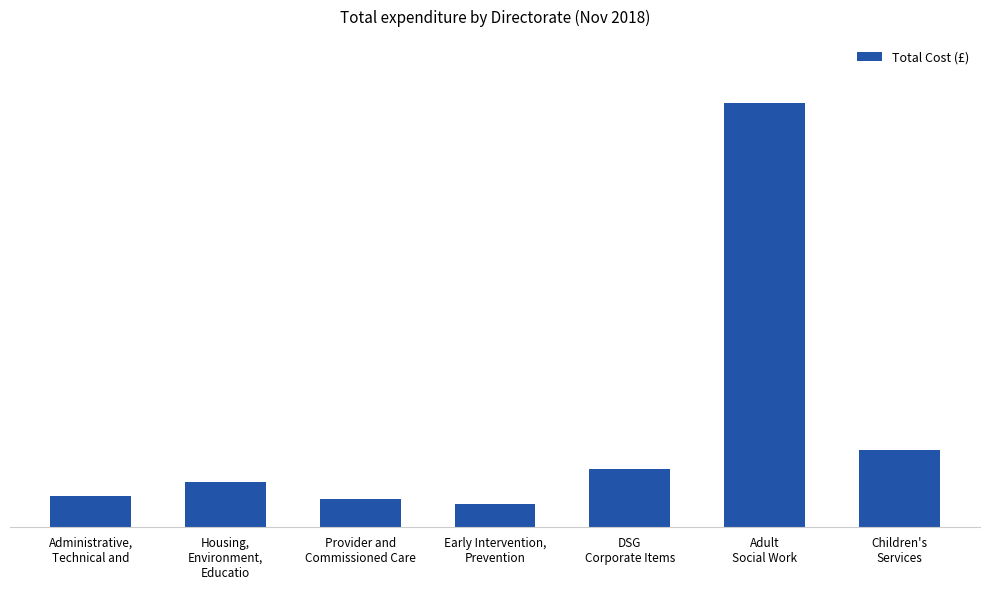

What is the greatest value displayed?

54202.3